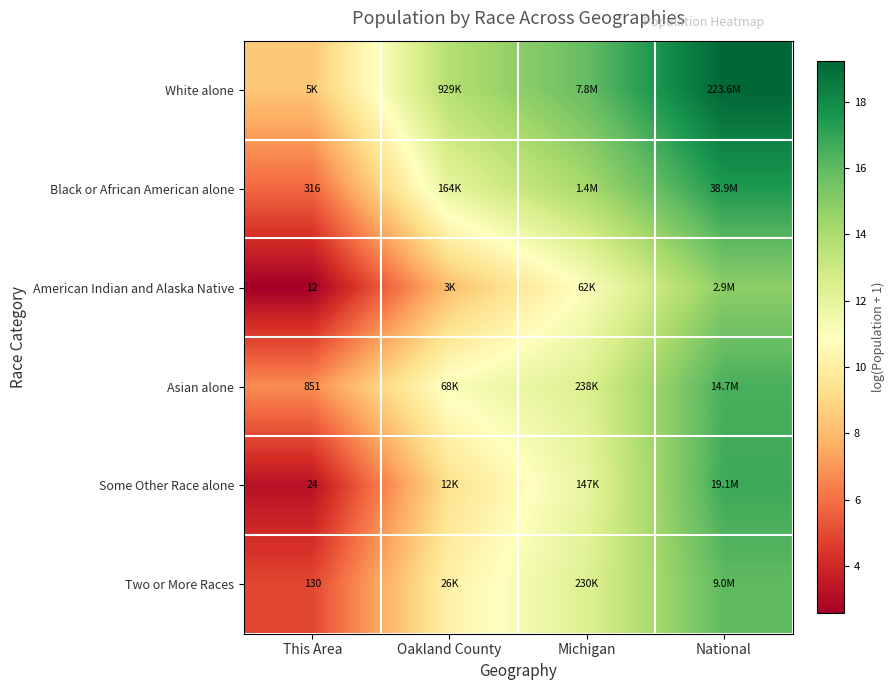

Rank the series at Michigan from highest to lowest value.

White alone, Black or African American alone, Asian alone, Two or More Races, Some Other Race alone, American Indian and Alaska Native